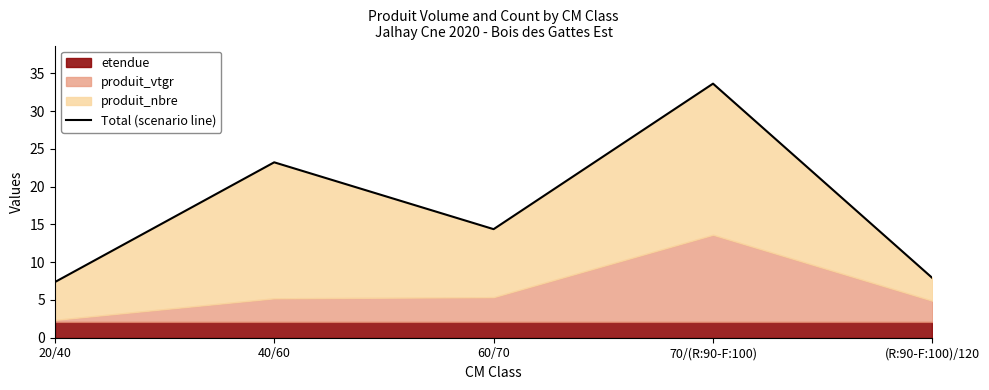

How many lines are shown in the chart?

1